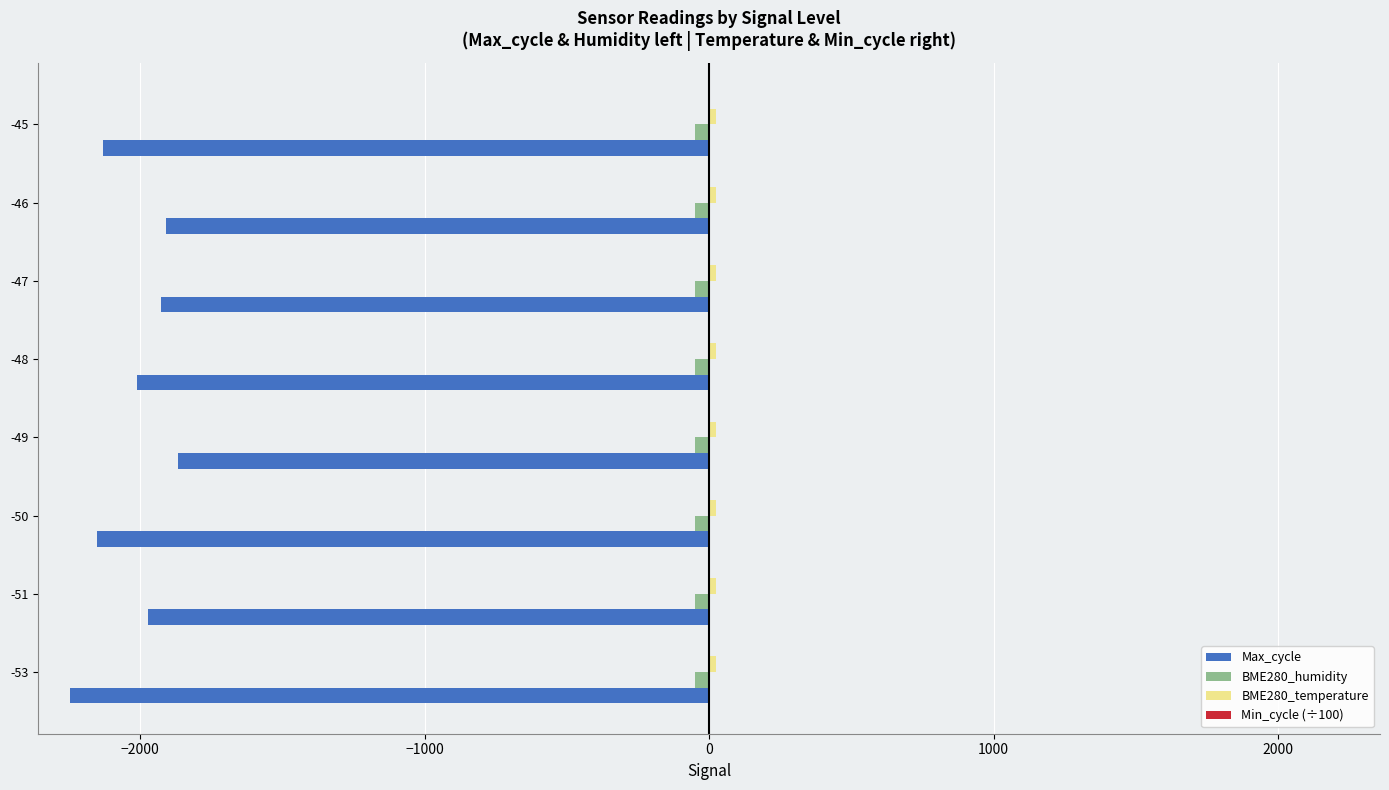

What is the sum of all Max_cycle values?

-16210.7